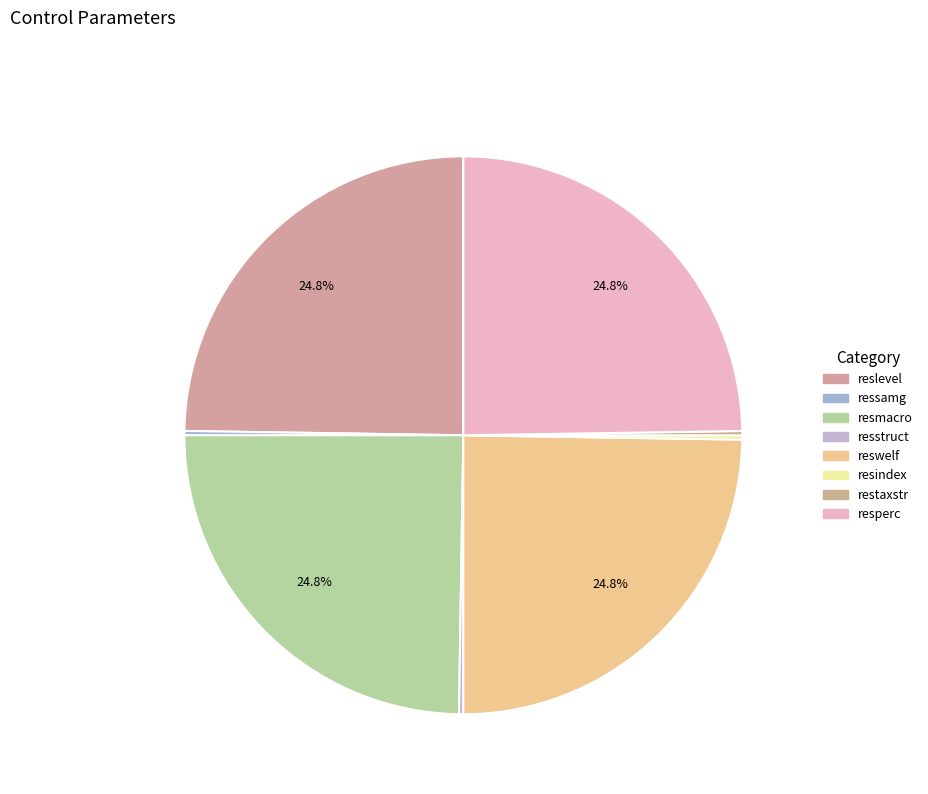

Which category has the biggest portion of the pie?

reslevel